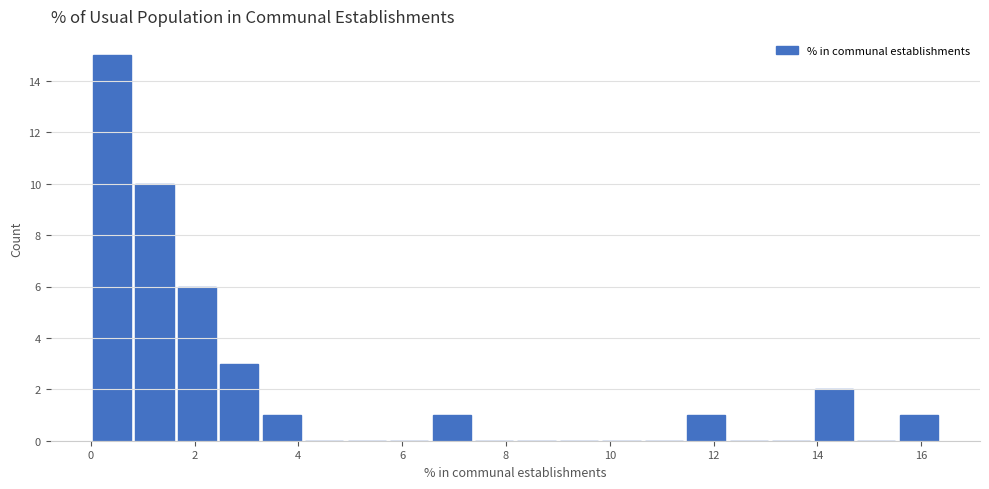

Reading left to right, transcribe this chart: for each bar, give the range it covers on the x-axis and its height. Neither the bar edges nor the heights are printed on the chart, so give them approximately, as read against the axes.

0.0 to 0.8: 15
0.8 to 1.6: 10
1.6 to 2.4: 6
2.4 to 3.2: 3
3.2 to 4.0: 1
4.0 to 5.0: 0
5.0 to 5.8: 0
5.8 to 6.6: 0
6.6 to 7.4: 1
7.4 to 8.2: 0
8.2 to 9.0: 0
9.0 to 9.8: 0
9.8 to 10.6: 0
10.6 to 11.4: 0
11.4 to 12.2: 1
12.2 to 13.0: 0
13.0 to 14.0: 0
14.0 to 14.8: 2
14.8 to 15.6: 0
15.6 to 16.4: 1